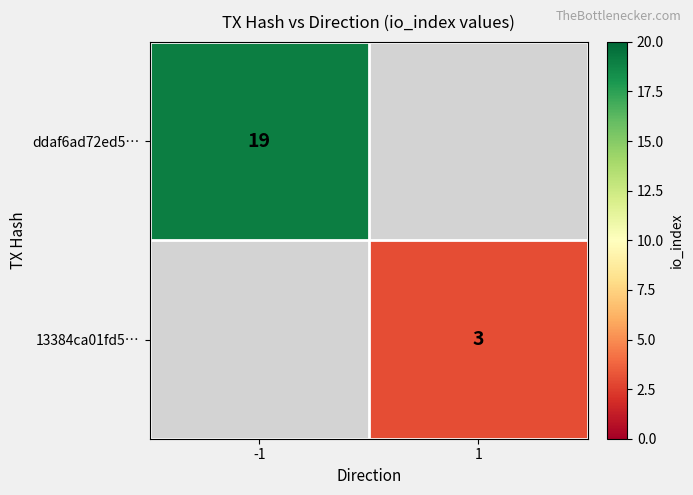

The value of 13384ca01fd5… at 1 is 4. True or false?

False